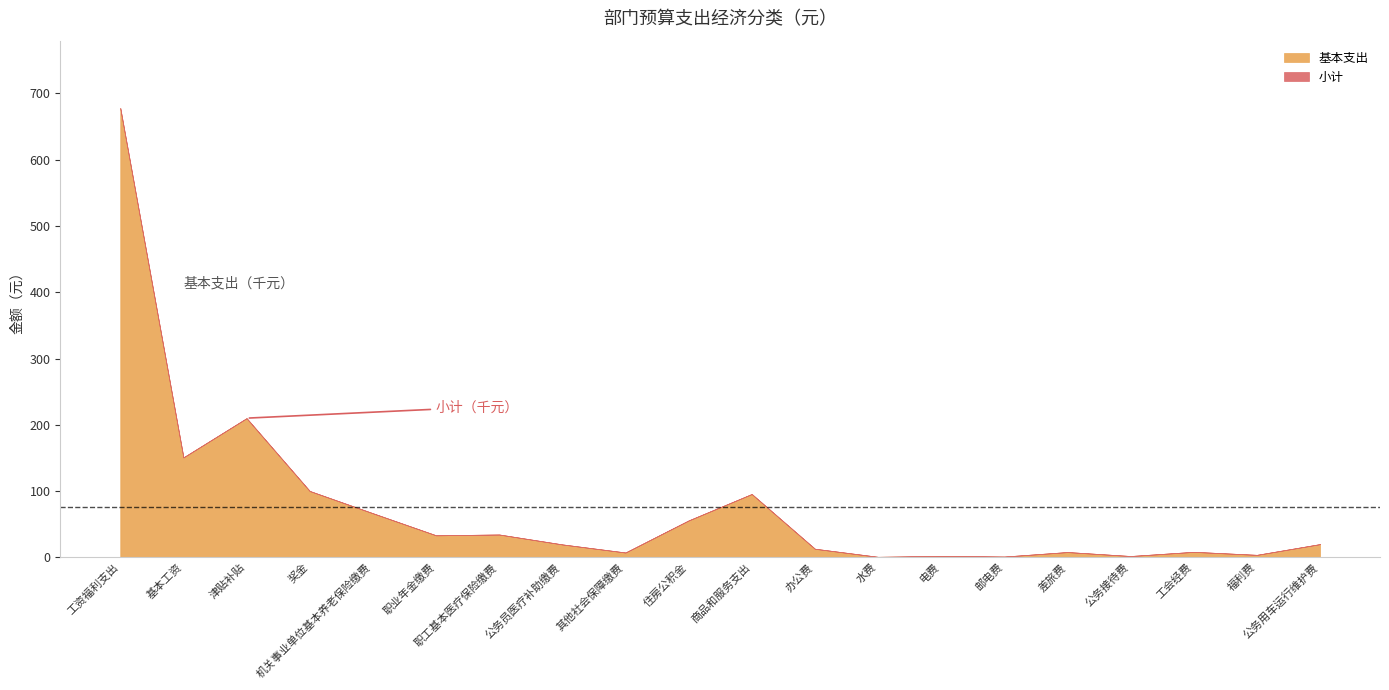

What is the label of the 15th point from the right?

职业年金缴费